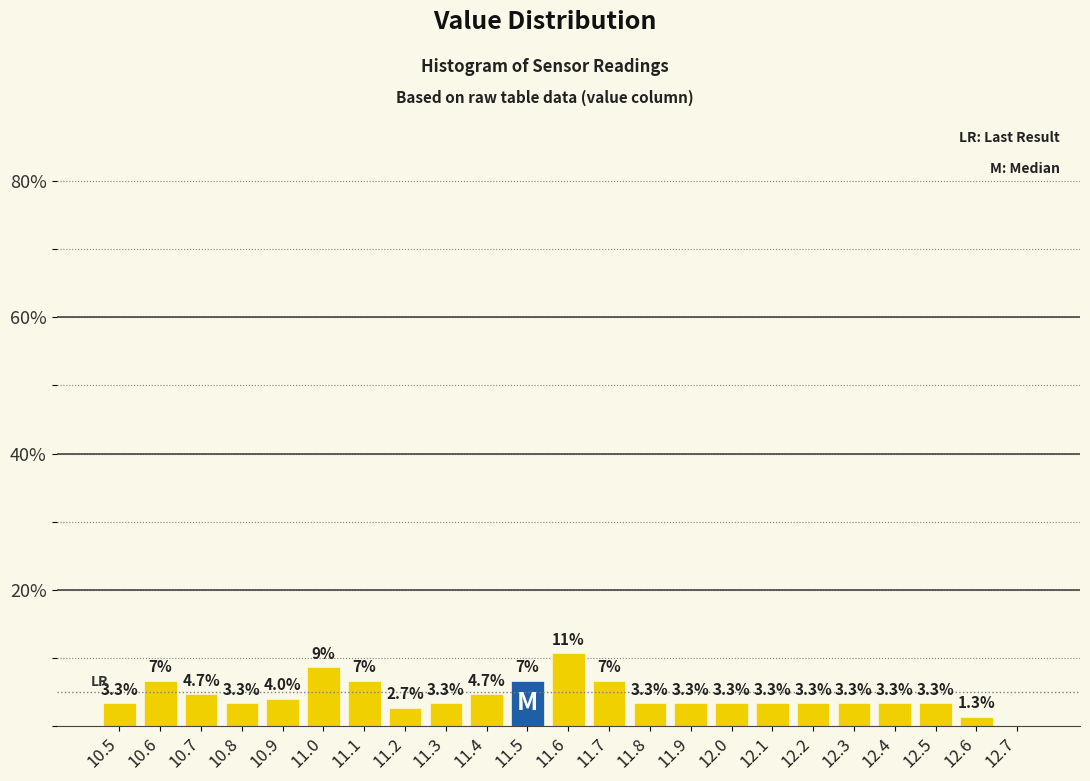

Over which range of the x-axis is the bar tallest?

11.55 to 11.65